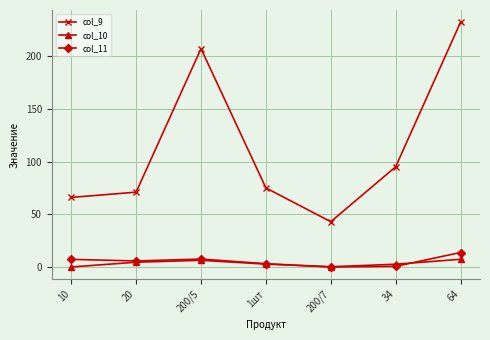

Is this an area chart (filled region under the line)?

No